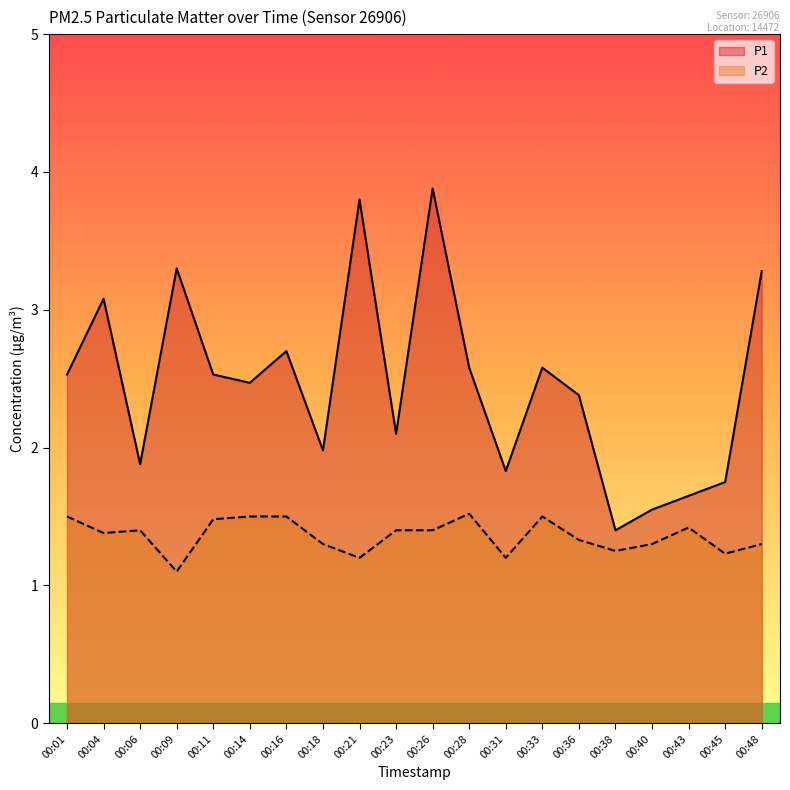

Rank the series by their average value, from highest to lowest.

P1, P2